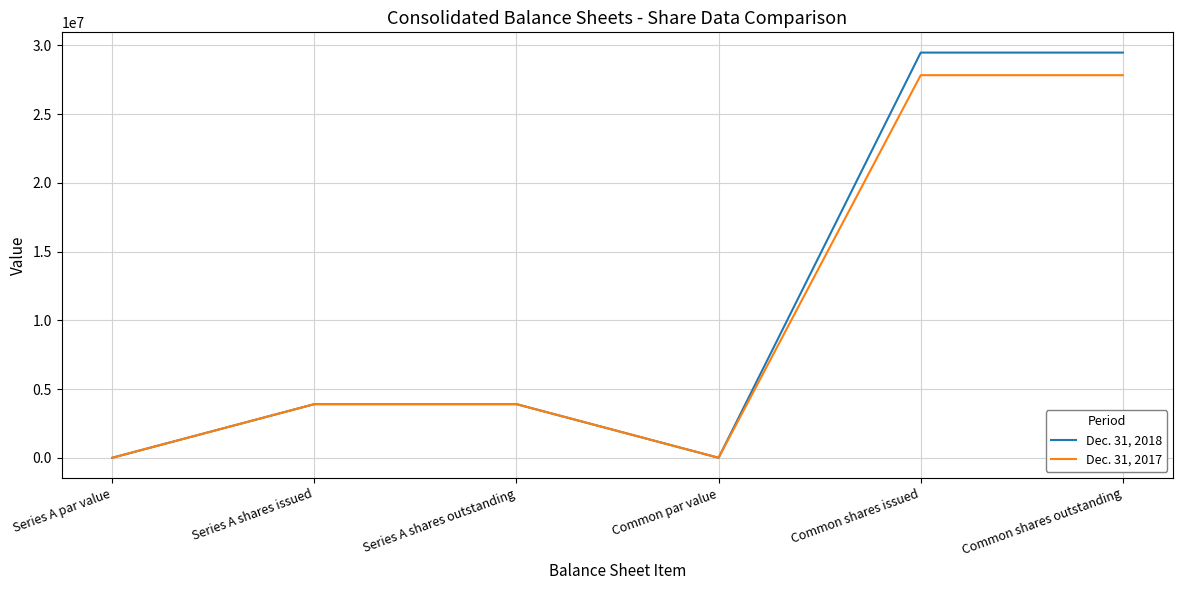

What is the total value across all series at Common shares issued?

57301276